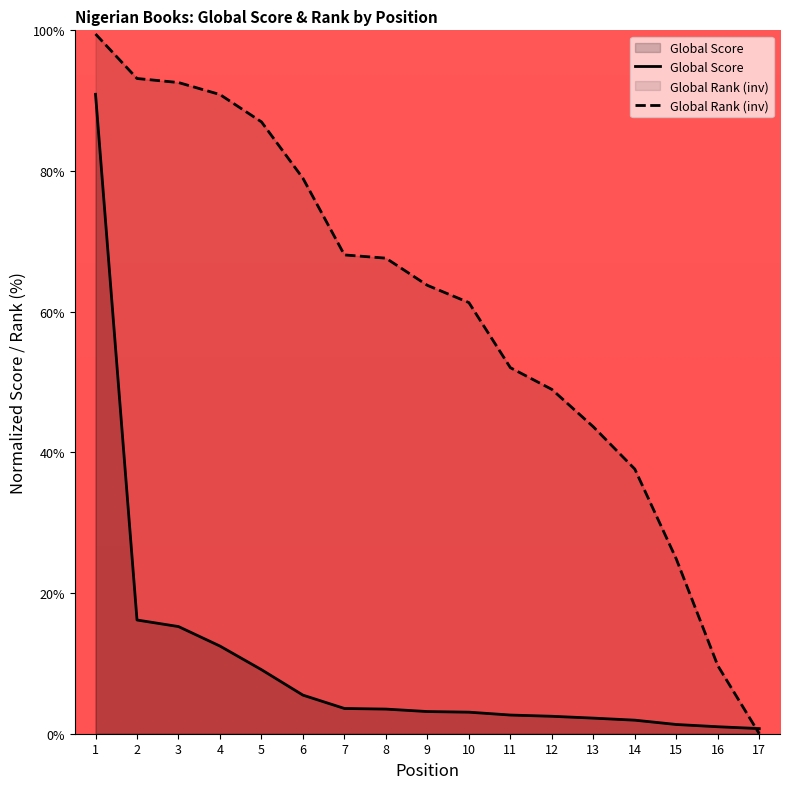

The value of Global Score at 12 is 2.5. True or false?

True